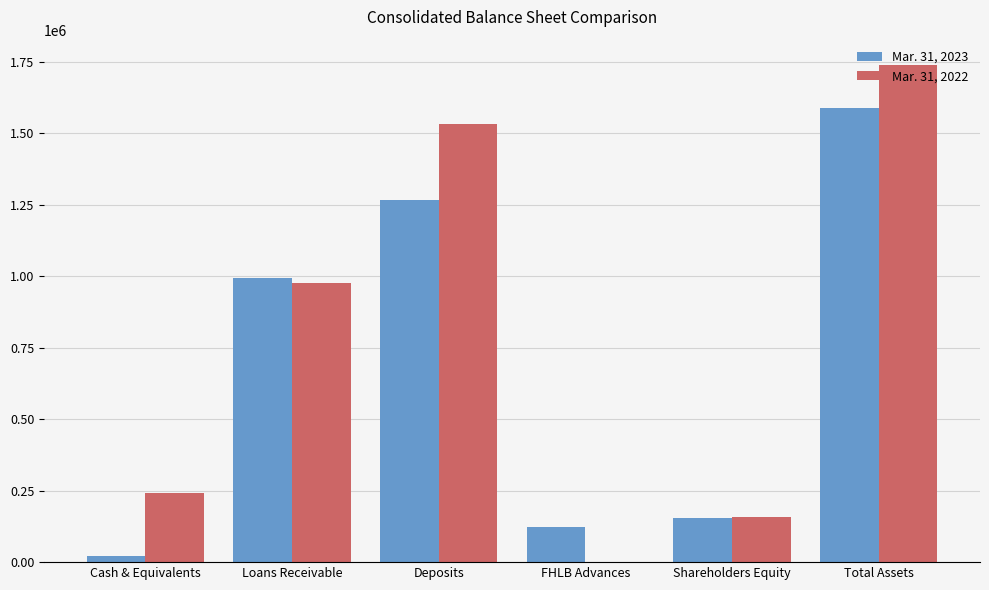

The Mar. 31, 2022 series shows 157249 at Shareholders Equity. True or false?

True